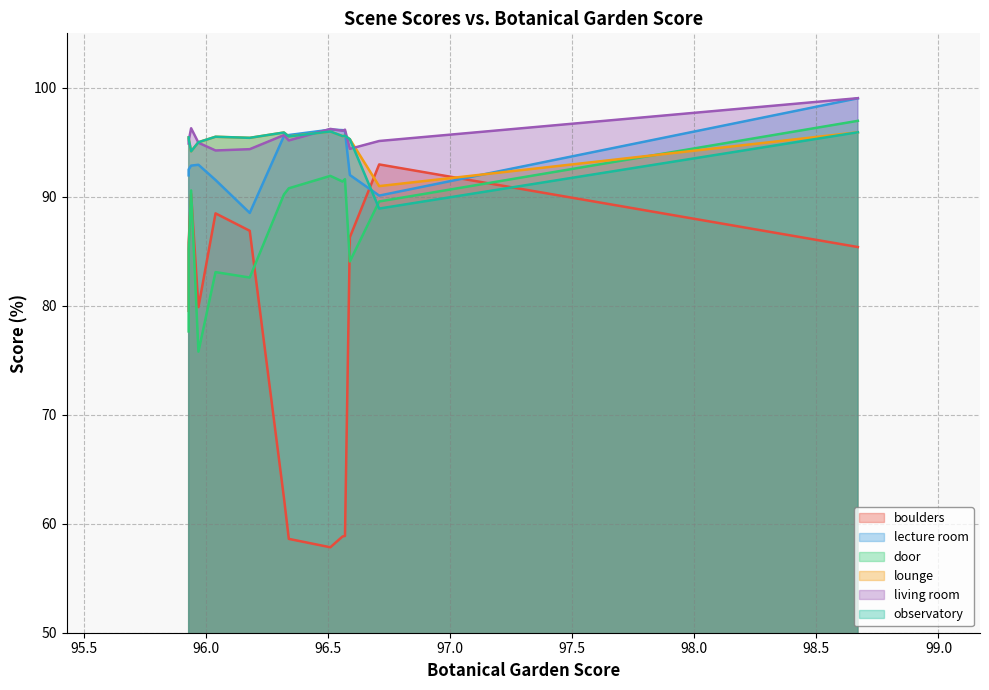

What is the difference between the observatory values at 95.94 and 96.59?

1.1